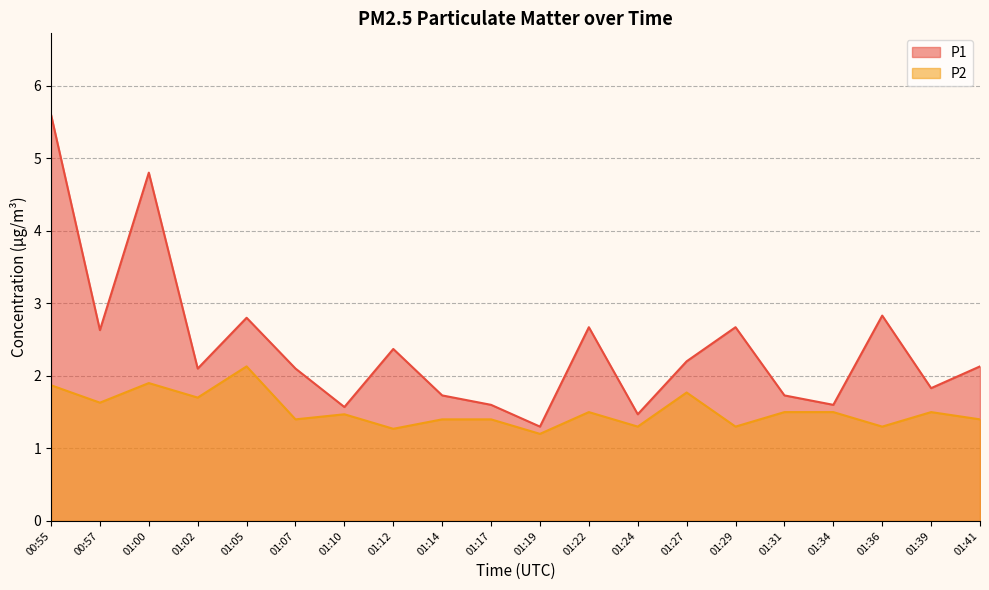

True or false: P2 has more than 2 points higher than both neighbors.

True